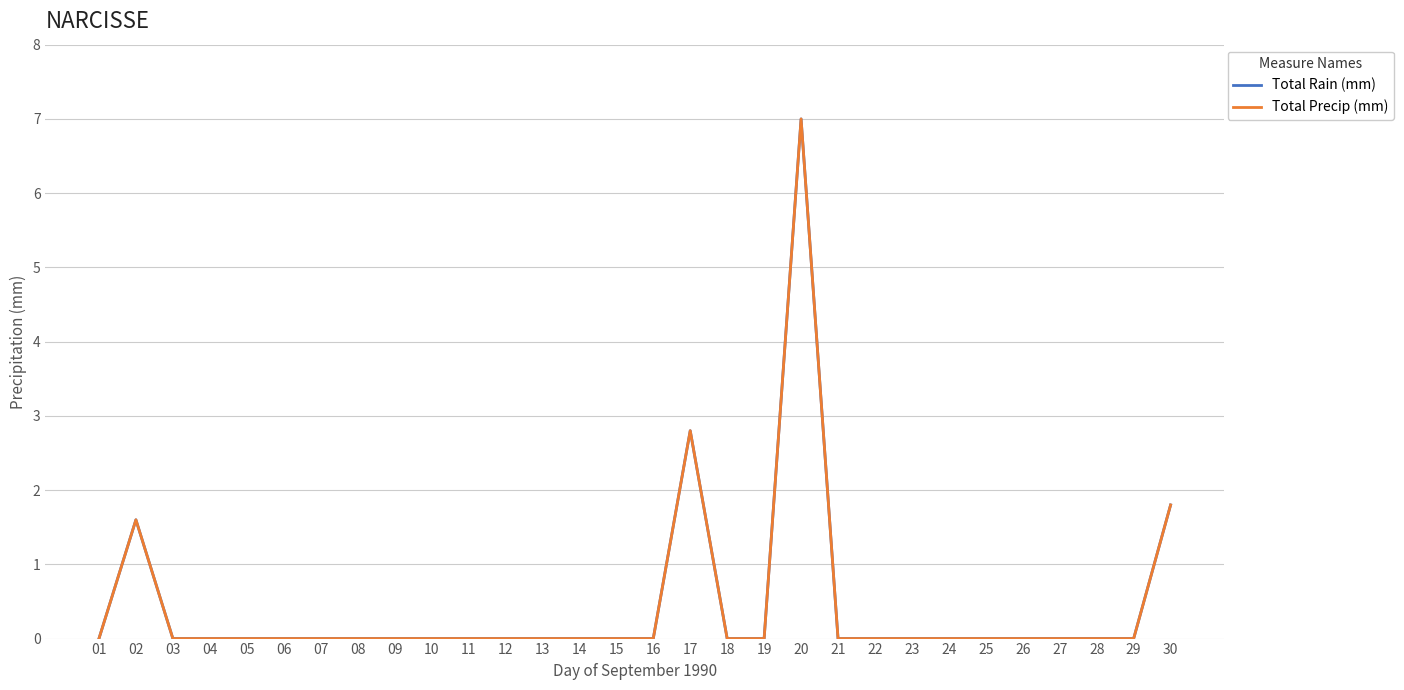

Rank the series by their maximum value, from highest to lowest.

Total Rain (mm), Total Precip (mm)